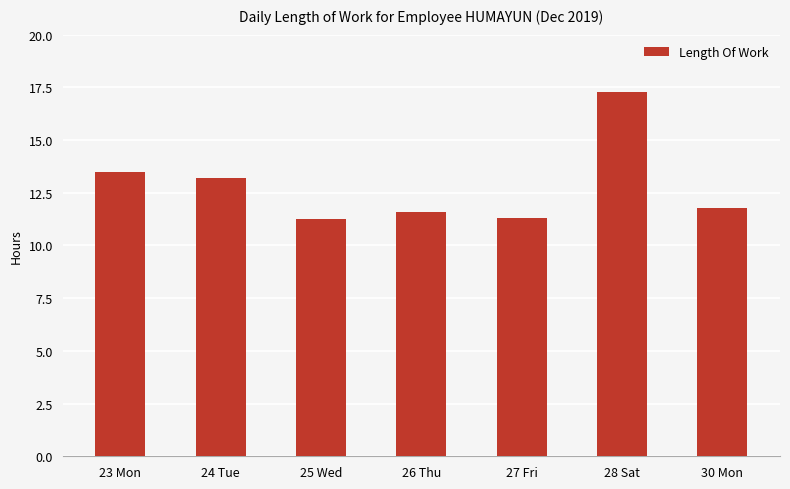

What is the change in value from 23 Mon to 27 Fri?

-2.2